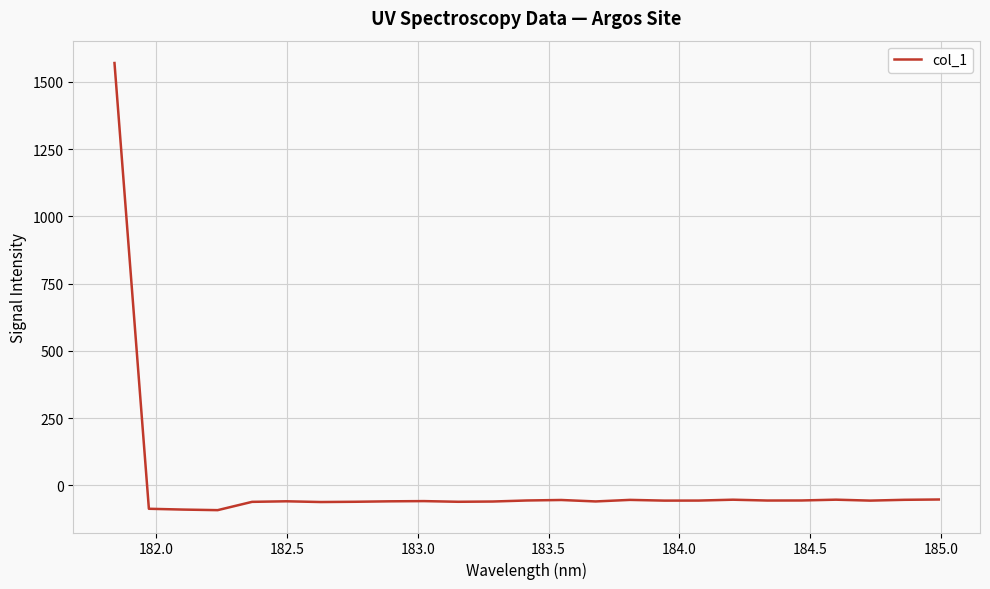

Does the chart display data point markers on the line(s)?

No